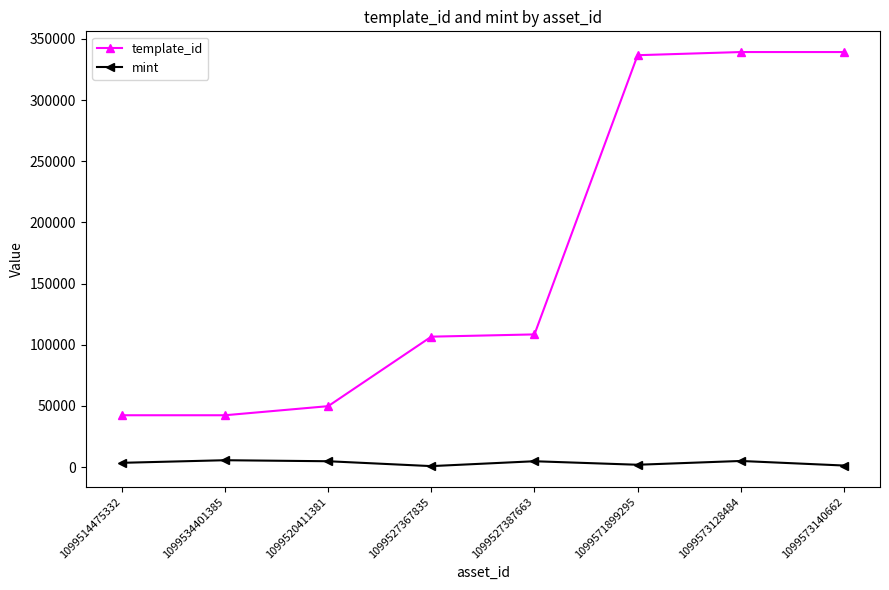

What is the difference between the template_id values at 1099571899295 and 1099527367835?

230003